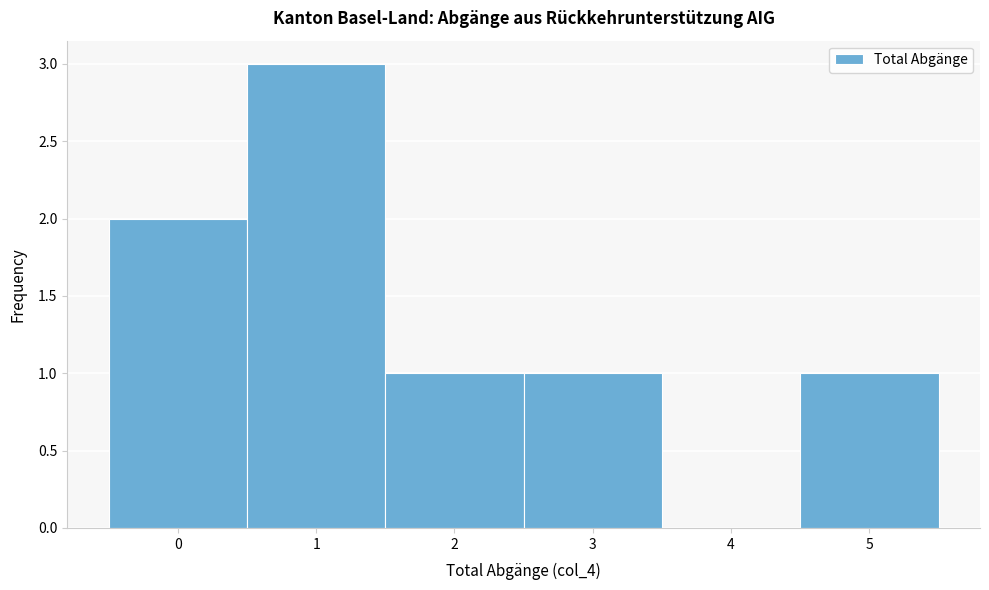

Which range on the x-axis has the tallest bar?

0.5 to 1.5